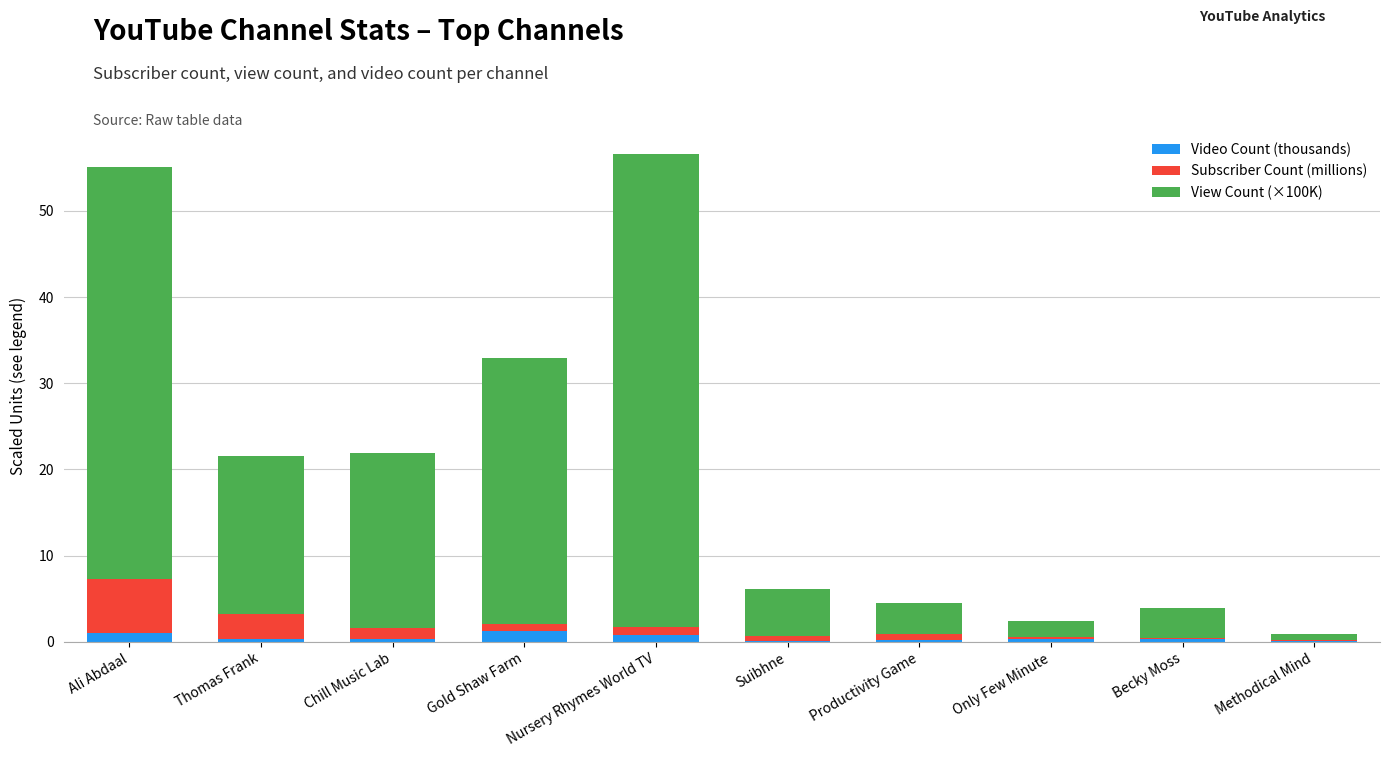

Is it true that Video Count (thousands) equals 1.2 at Gold Shaw Farm?

True